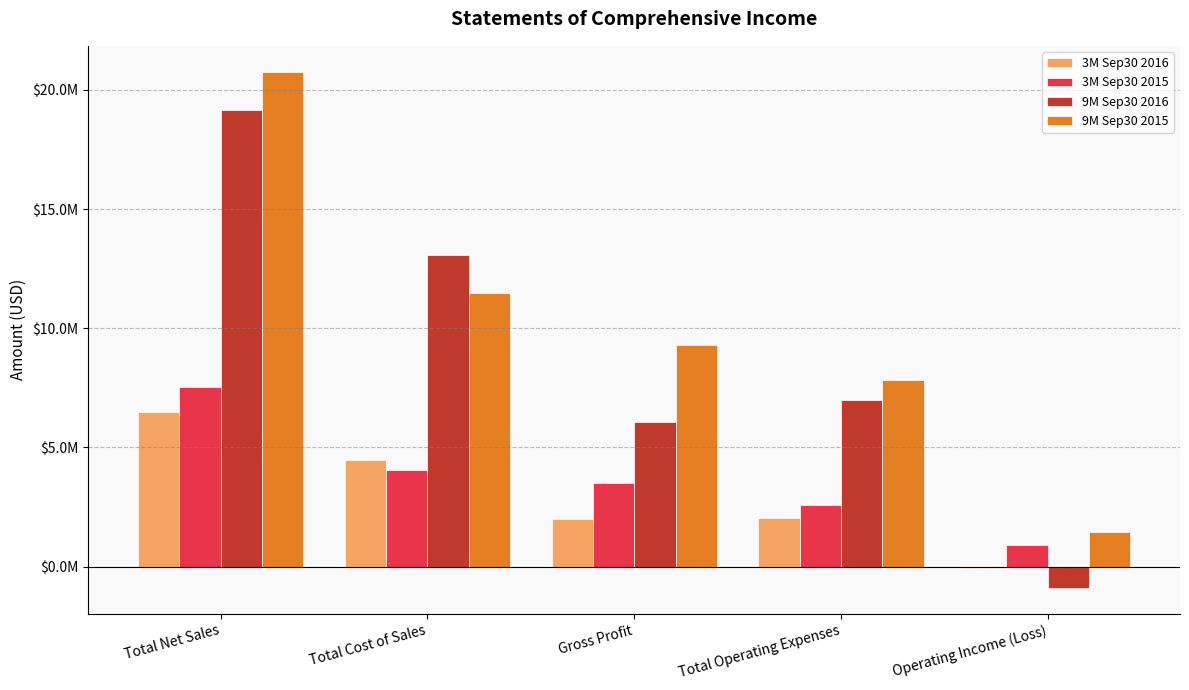

What is the difference between the maximum and minimum values in the 3M Sep30 2015 series?

6624000